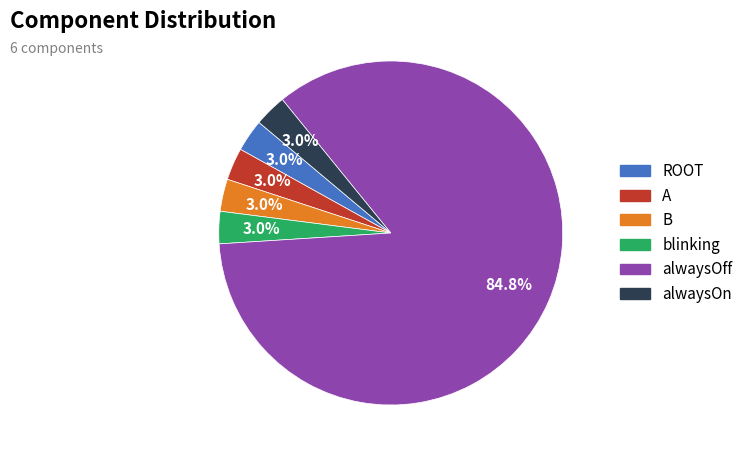

What is the largest slice in the pie chart?

alwaysOff